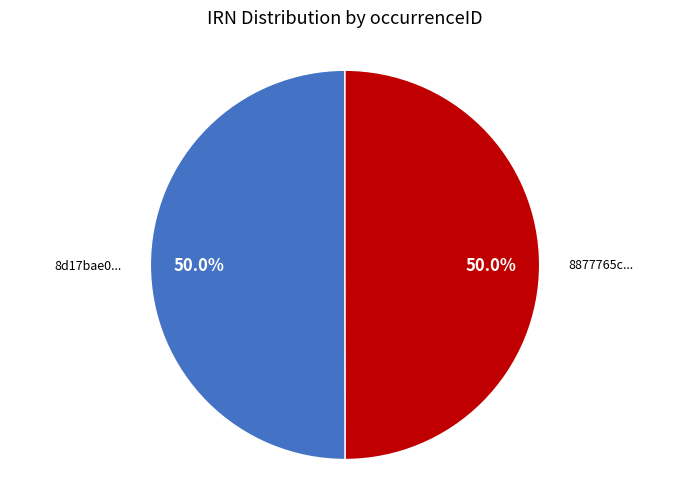

Approximately how many times larger is the value at 8d17bae0... compared to 8877765c...?

1.0